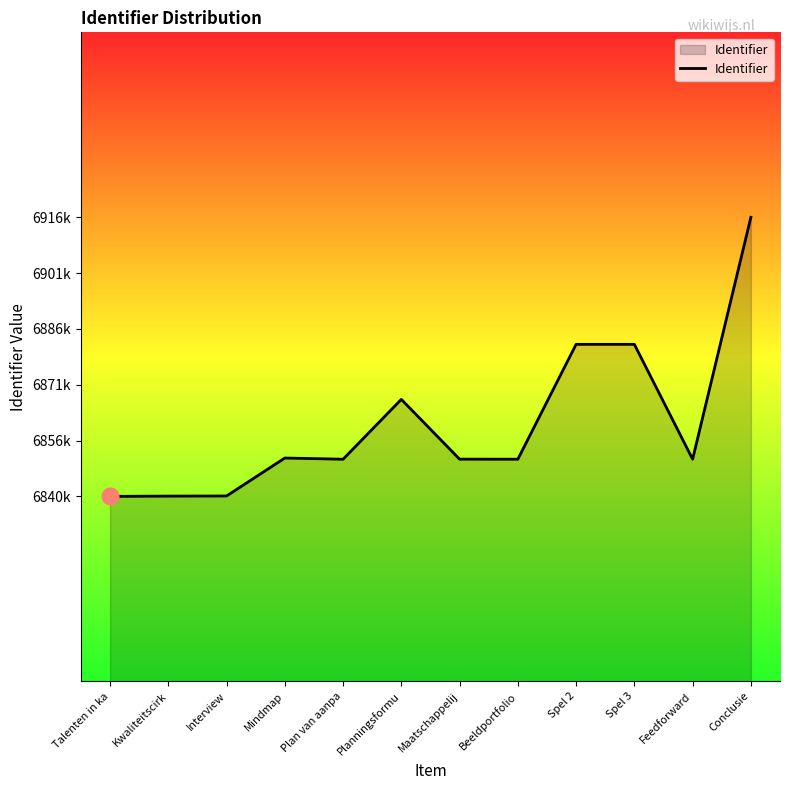

How many points are higher than both their immediate neighbors (excluding endpoints)?

3